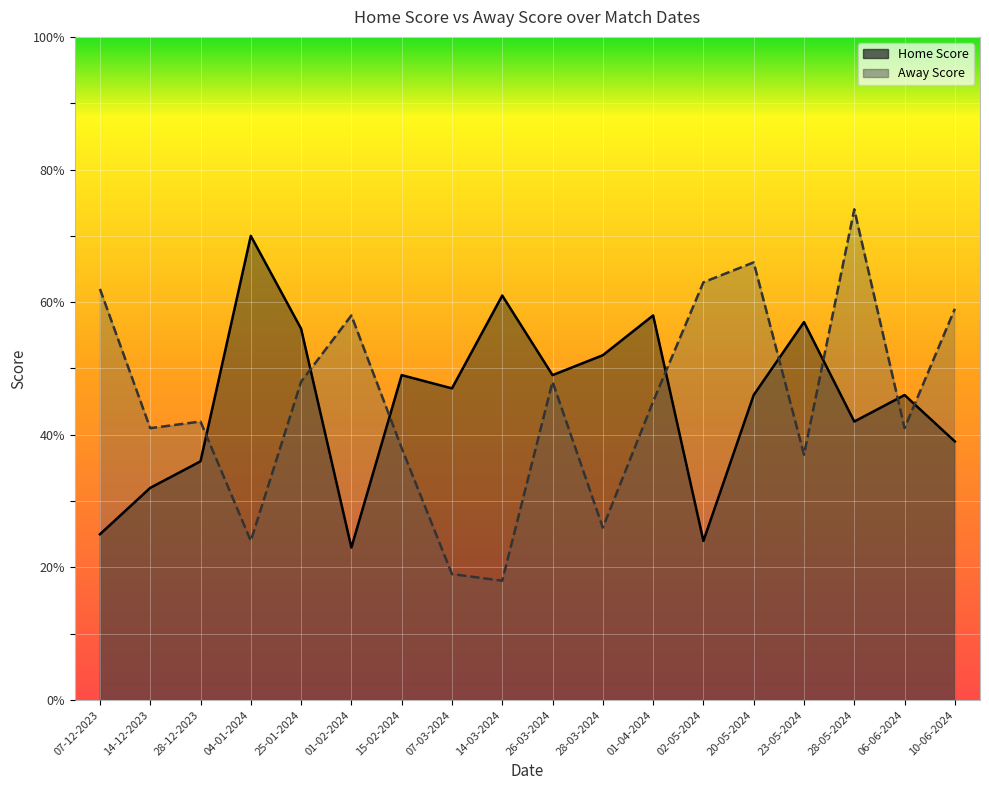

Is the value of Away Score at 25-01-2024 greater than the value of Home Score at 14-12-2023?

Yes